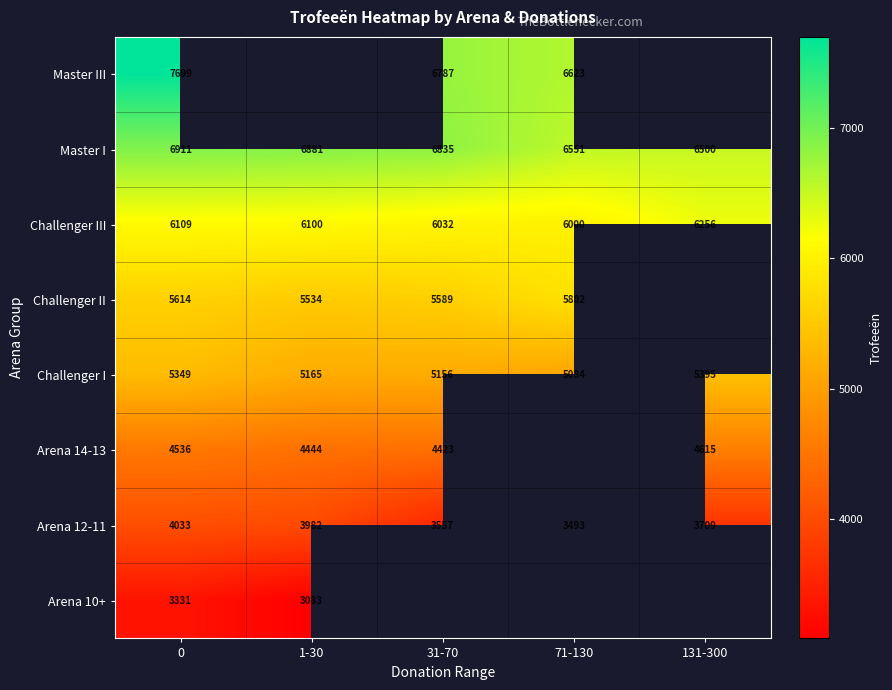

Where is Master I nearest to the value 6705?

31-70